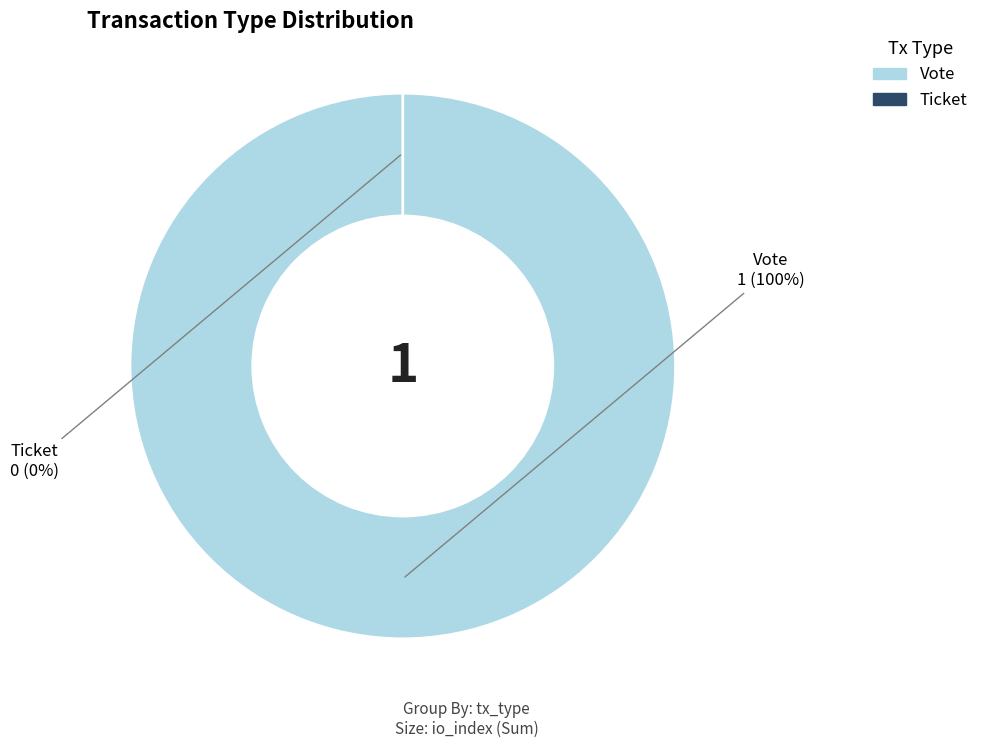

Is it true that Vote is 100% of the pie?

True